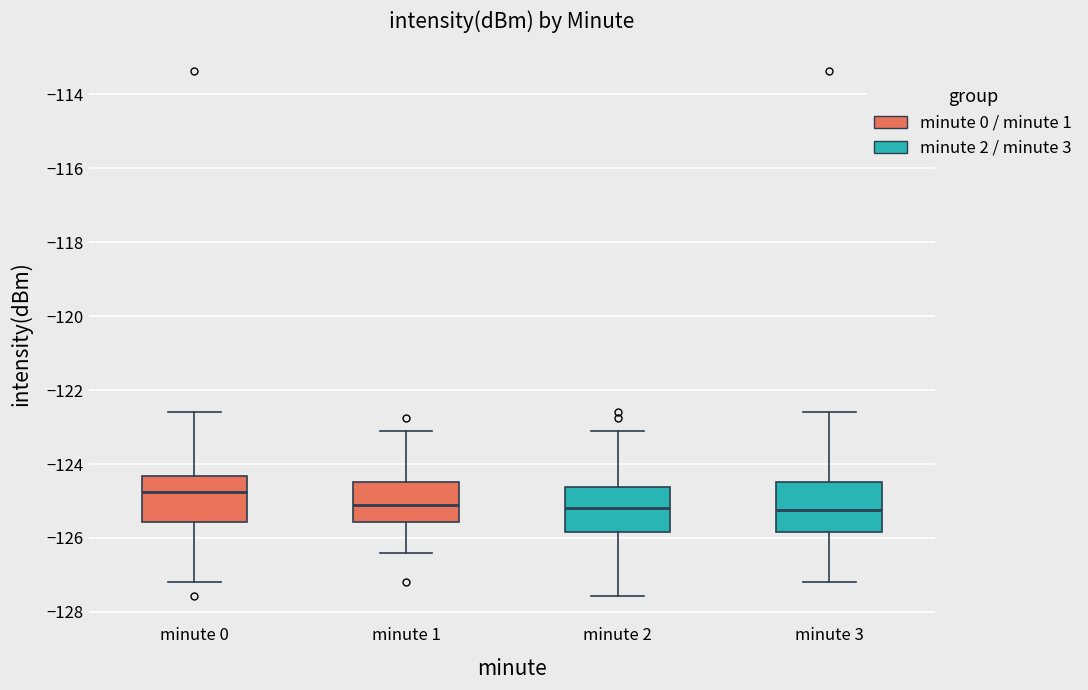

Reading left to right, transcribe this box plot: for each box, give where its median line is, the range the box spans, and where its two whiskers end, as read against the y-axis. The values are not printed on the chart, so give them approximately, as read against the axis.

minute 0: median -124.8, box -125.6 to -124.4, whiskers -127.2 to -122.6
minute 1: median -125.2, box -125.6 to -124.4, whiskers -126.4 to -123.2
minute 2: median -125.2, box -125.8 to -124.6, whiskers -127.6 to -123.2
minute 3: median -125.2, box -125.8 to -124.4, whiskers -127.2 to -122.6